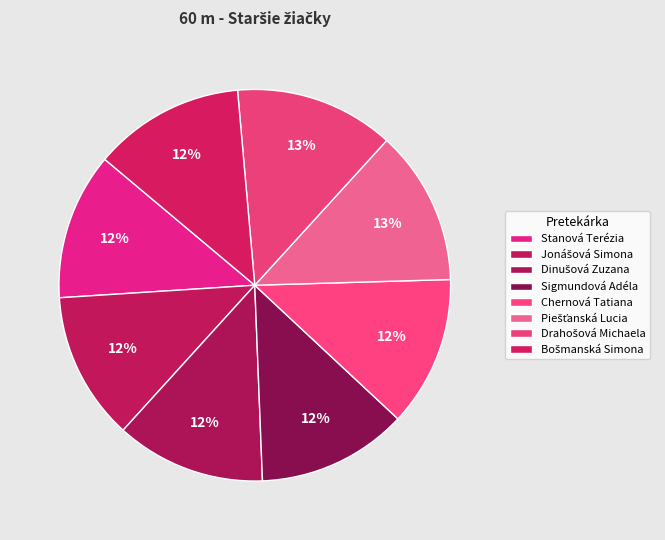

How many slices are in this pie chart?

8